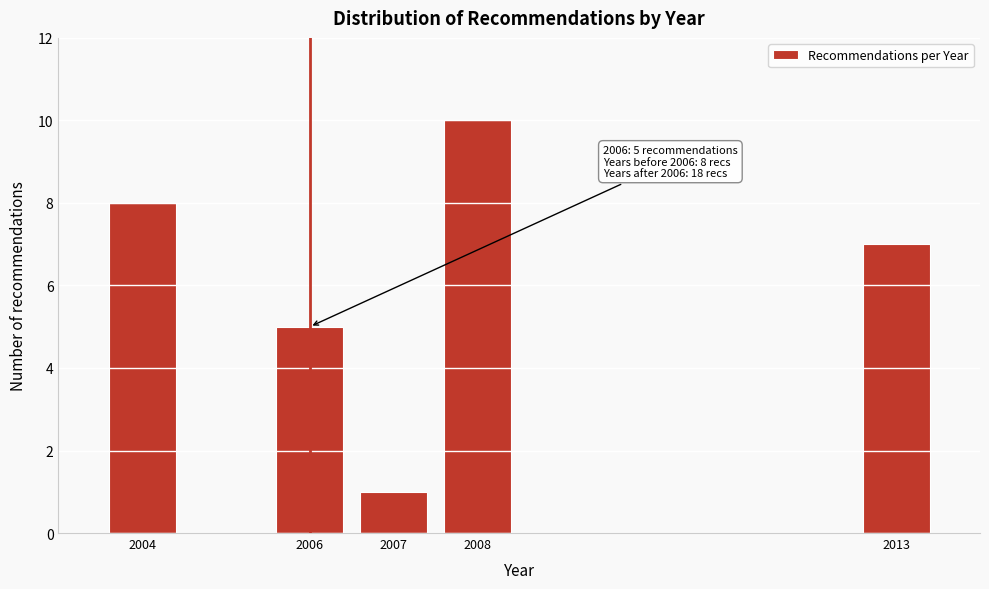

Reading right to left, list all the values displayed in this chart.

7	10	1	5	8